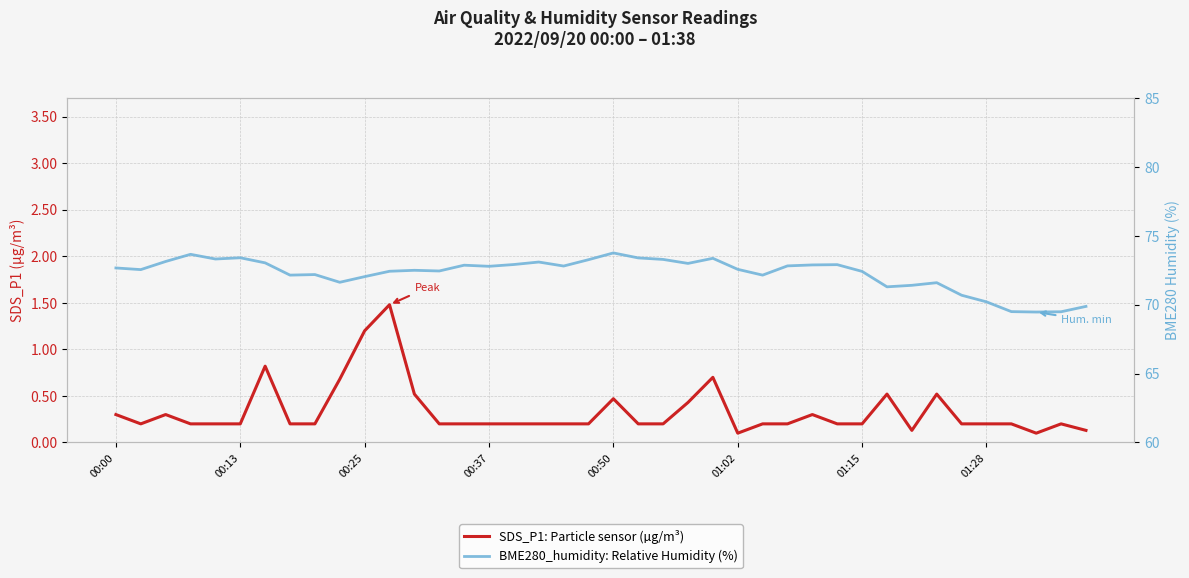

Reading left to right, transcribe all the data shown in this chart.

SDS_P1: Particle sensor (µg/m³): 0.3	0.2	0.3	0.2	0.2	0.2	0.8	0.2	0.2	0.7	1.2	1.5	0.5	0.2	0.2	0.2	0.2	0.2	0.2	0.2	0.5	0.2	0.2	0.4	0.7	0.1	0.2	0.2	0.3	0.2	0.2	0.5	0.1	0.5	0.2	0.2	0.2	0.1	0.2	0.1
BME280_humidity: Relative Humidity (%): 72.7	72.5	73.1	73.7	73.3	73.4	73.0	72.2	72.2	71.6	72.0	72.4	72.5	72.5	72.9	72.8	72.9	73.1	72.8	73.3	73.8	73.4	73.3	73.0	73.4	72.6	72.2	72.8	72.9	72.9	72.4	71.3	71.4	71.6	70.7	70.2	69.5	69.5	69.5	69.9